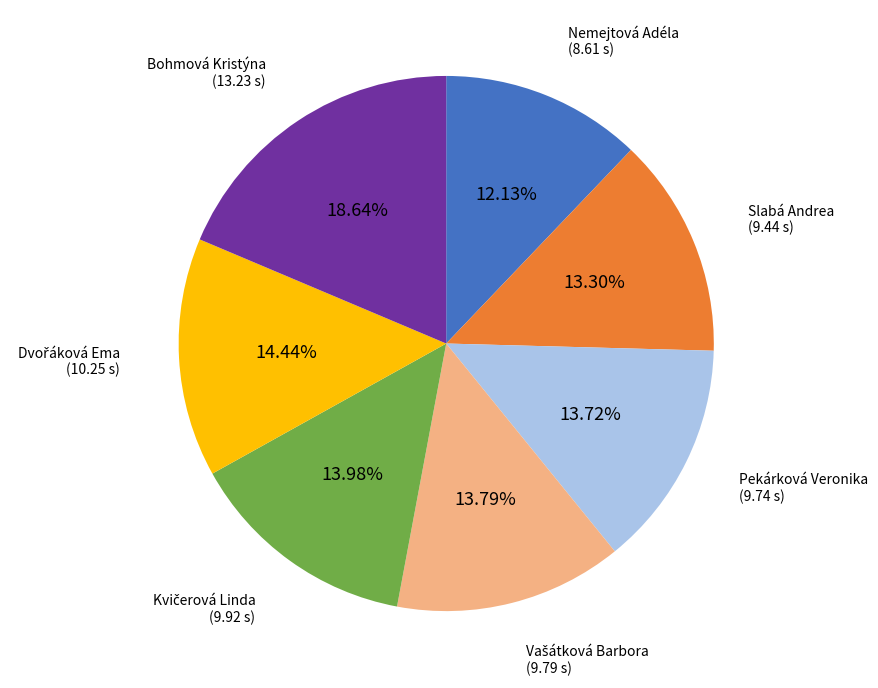

Does any single category account for the majority?

No